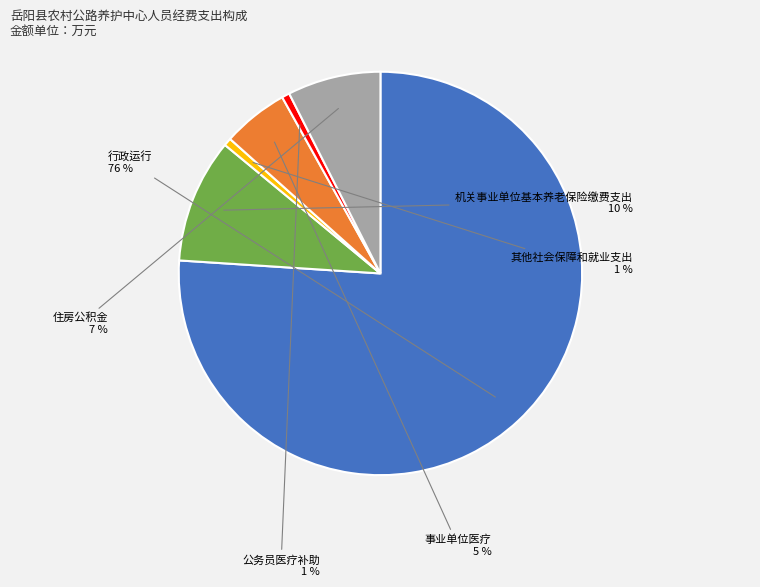

To the nearest percent, what is the average slice percentage?

17%